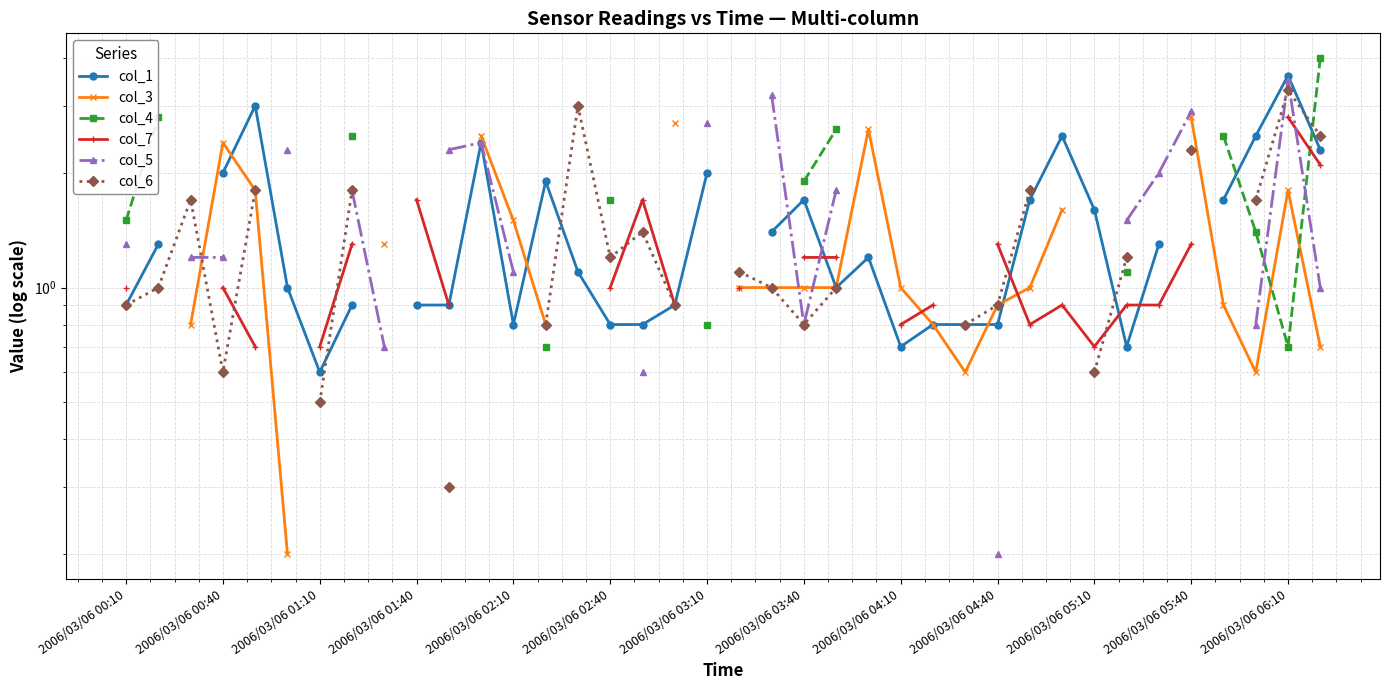

What is the difference between the maximum and minimum values in the col_3 series?

2.6